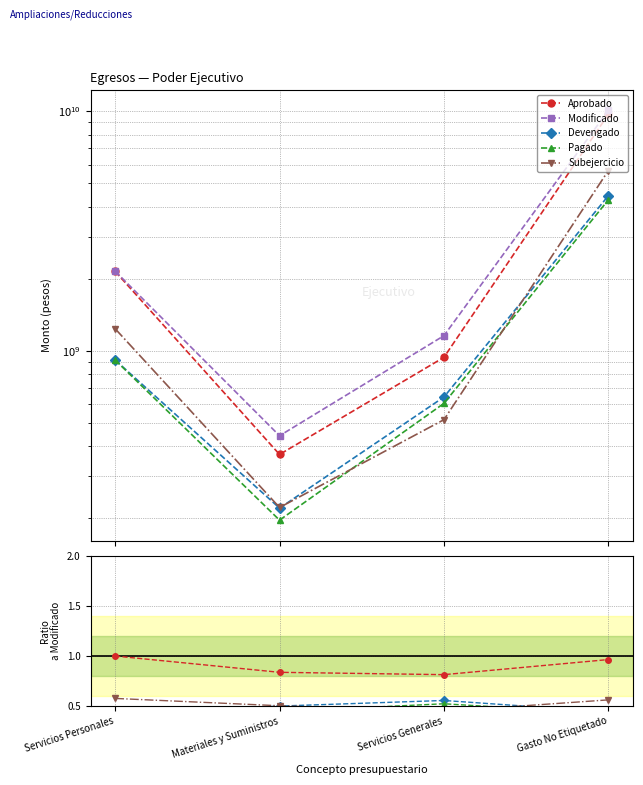

Between Materiales y Suministros and Servicios Generales, which is larger?

Materiales y Suministros